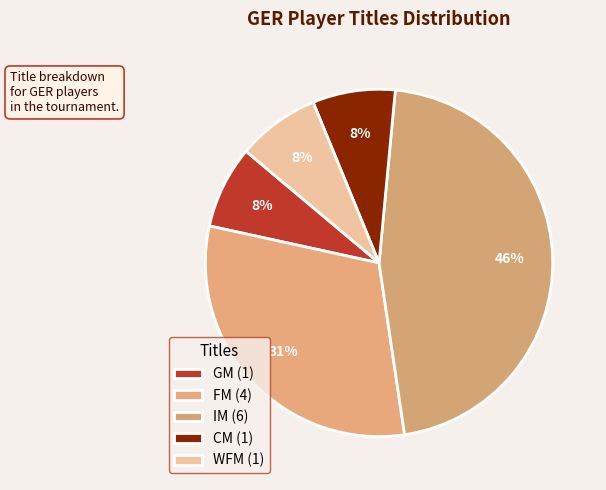

To the nearest percent, what portion does IM represent?

46%